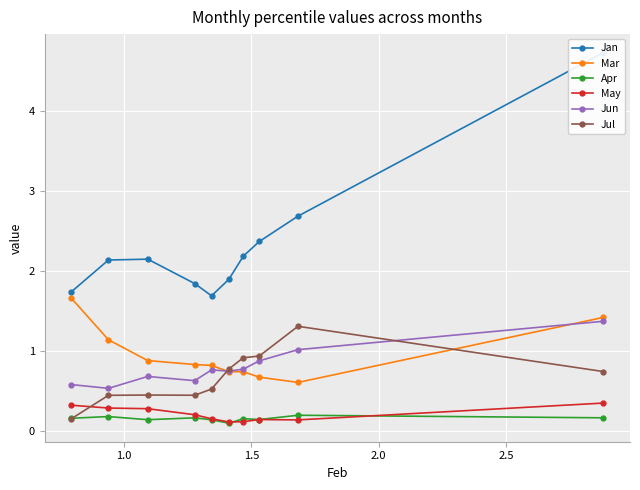

What is the value of the Mar point at the 7th from the left?

0.7